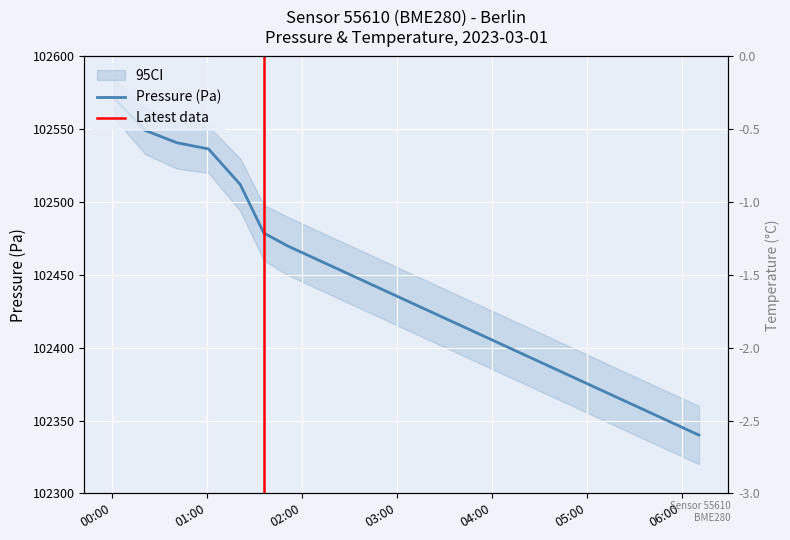

Reading left to right, what are all the values shown in this chart?

pressure: 102571.9	102549.3	102540.8	102536.5	102512.1	102478.8	102470.0	102460.0	102450.0	102440.0	102430.0	102420.0	102410.0	102400.0	102390.0	102380.0	102370.0	102360.0	102350.0	102340.0
temperature: -1.3	-1.8	-1.6	-1.5	-2.1	-1.7	-1.8	-1.8	-1.9	-1.9	-1.9	-2.0	-2.0	-2.1	-2.1	-2.2	-2.2	-2.3	-2.4	-2.4